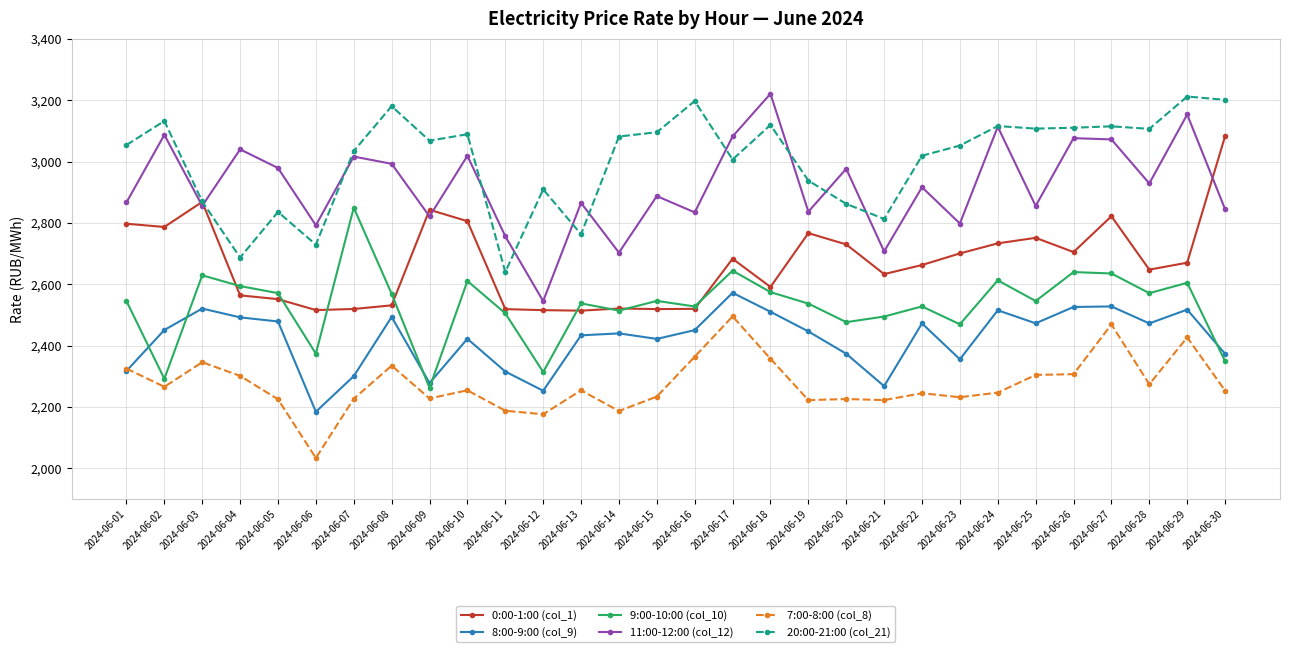

True or false: 7:00-8:00 (col_8) and 0:00-1:00 (col_1) intersect in this chart.

False